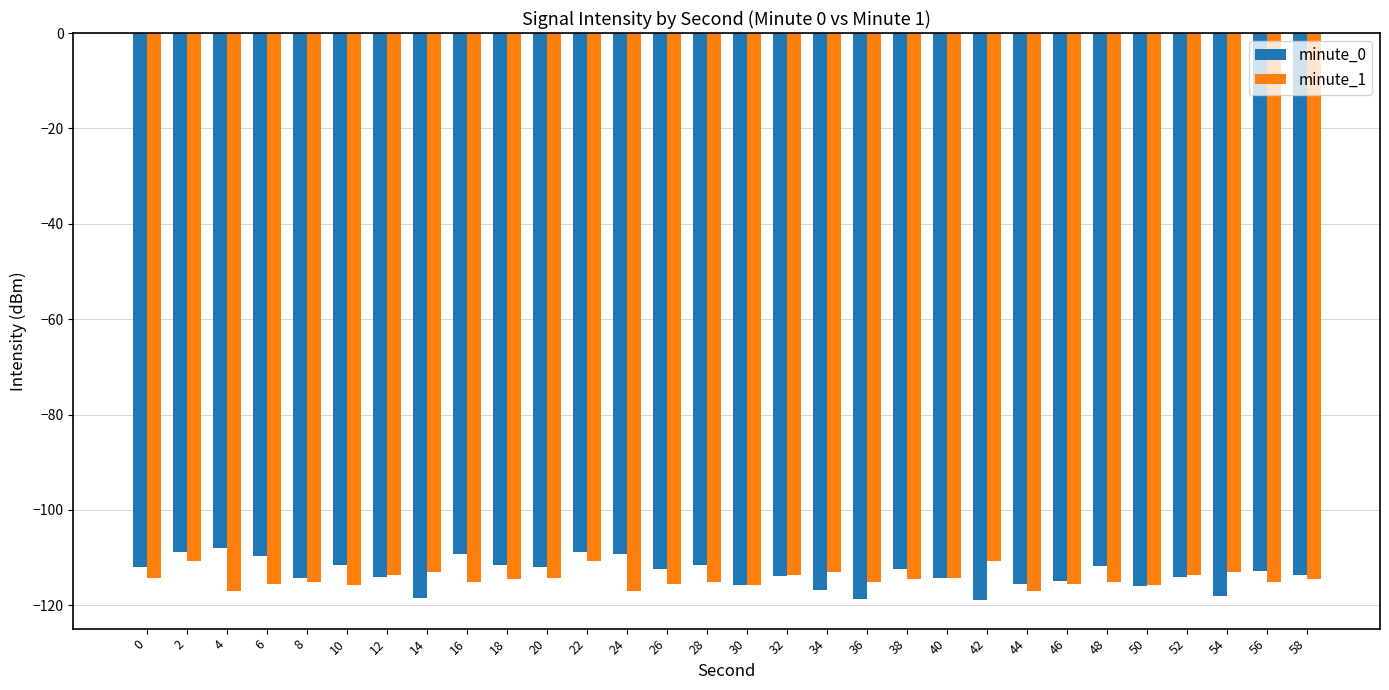

What is the difference between the second highest and minimum values in the minute_0 series?

10.1